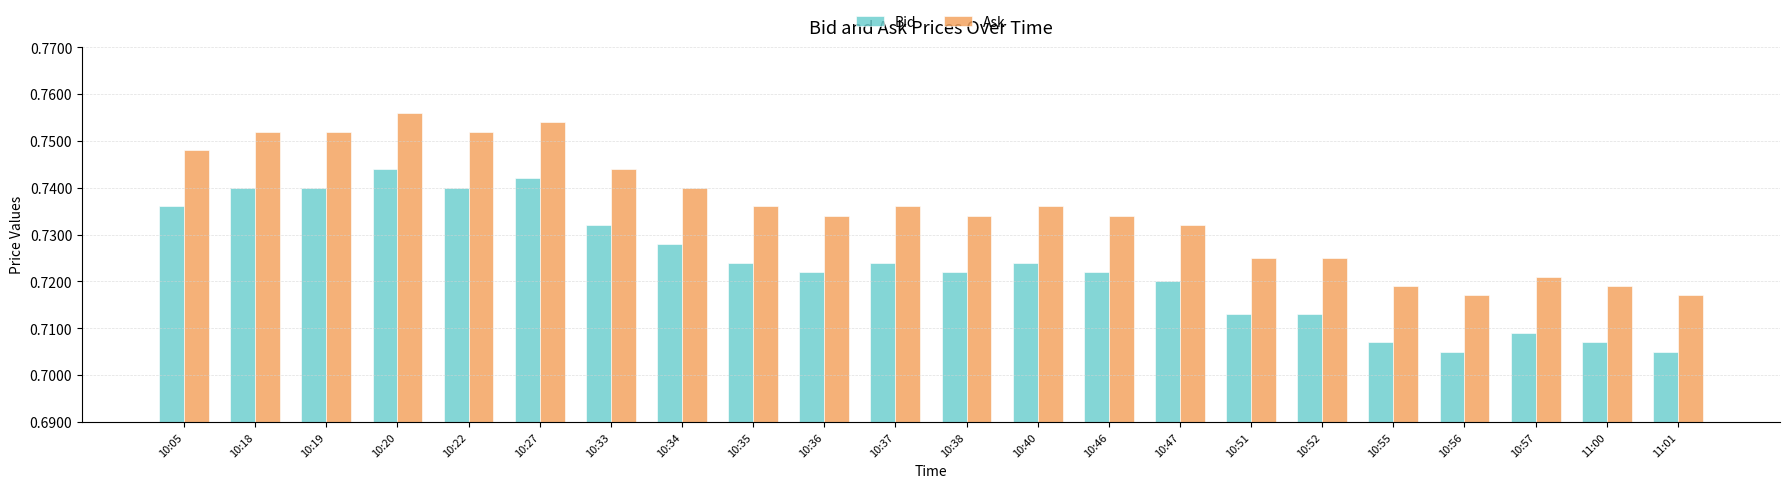

At which label does Ask reach its peak?

10:20